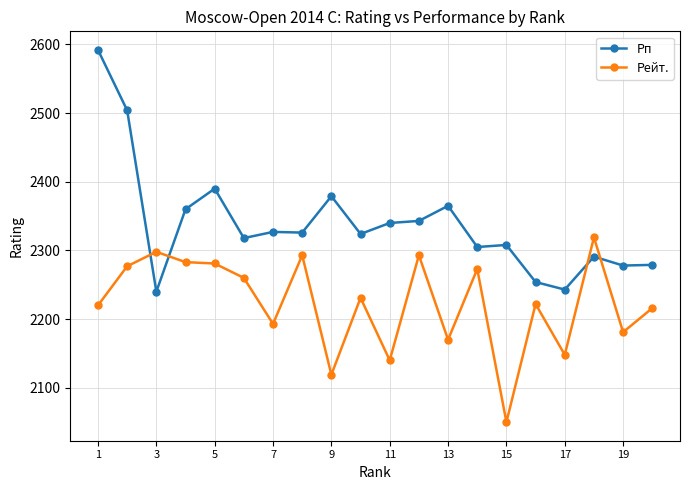

True or false: Рп has more than 1 points higher than both neighbors.

True